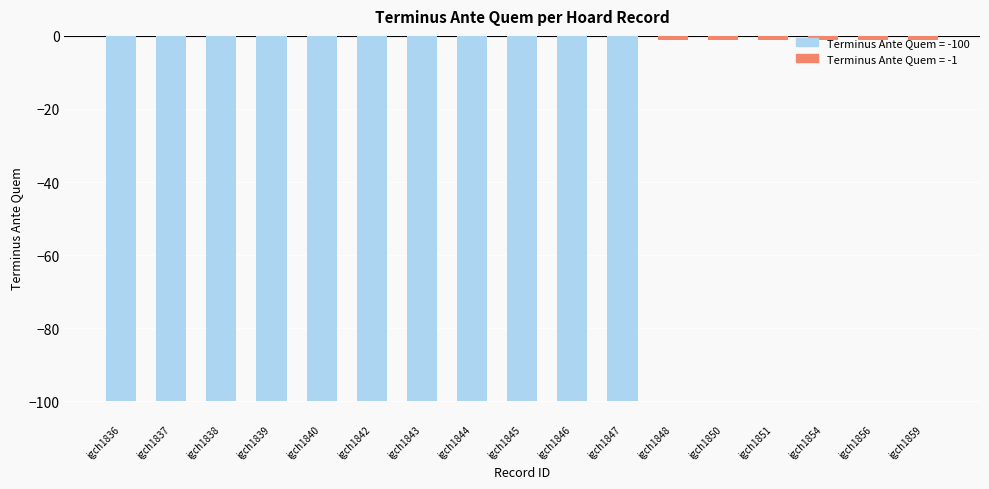

Reading left to right, what are all the values shown in this chart?

-100	-100	-100	-100	-100	-100	-100	-100	-100	-100	-100	-1	-1	-1	-1	-1	-1